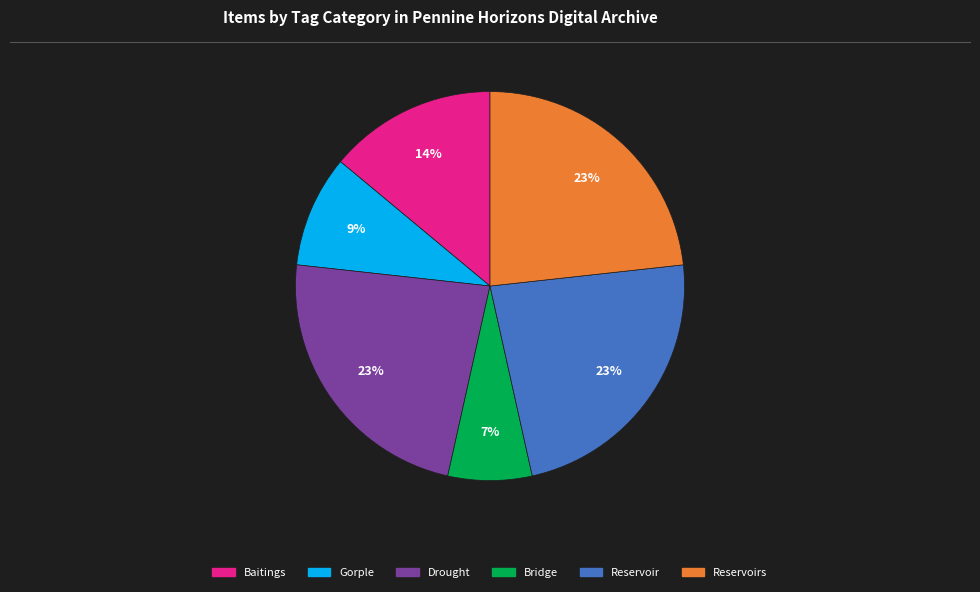

How many segments does this pie chart have?

6